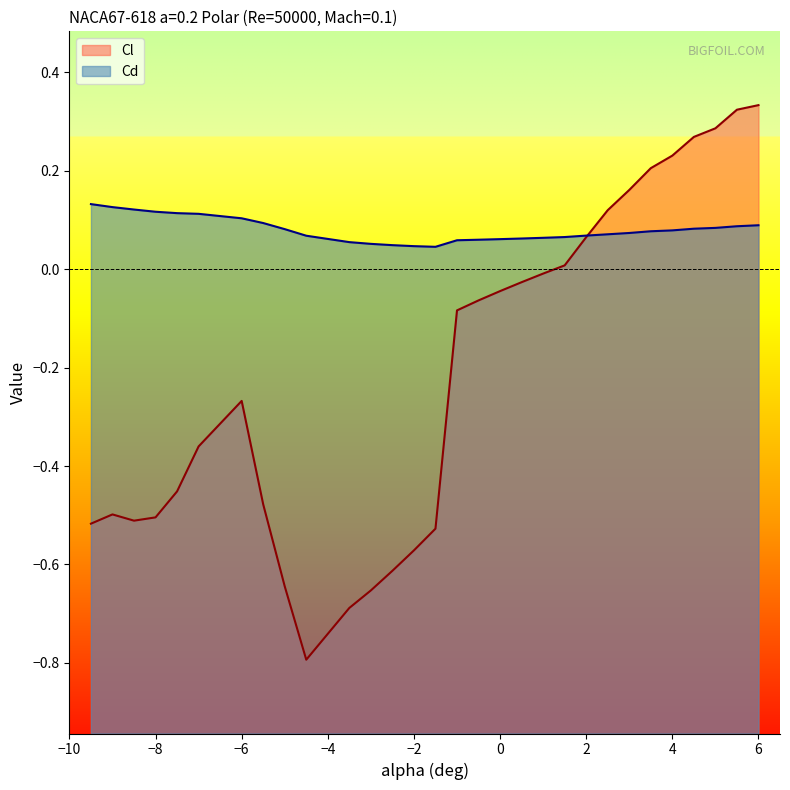

Is it true that Cl equals -0.2 at 4?

False